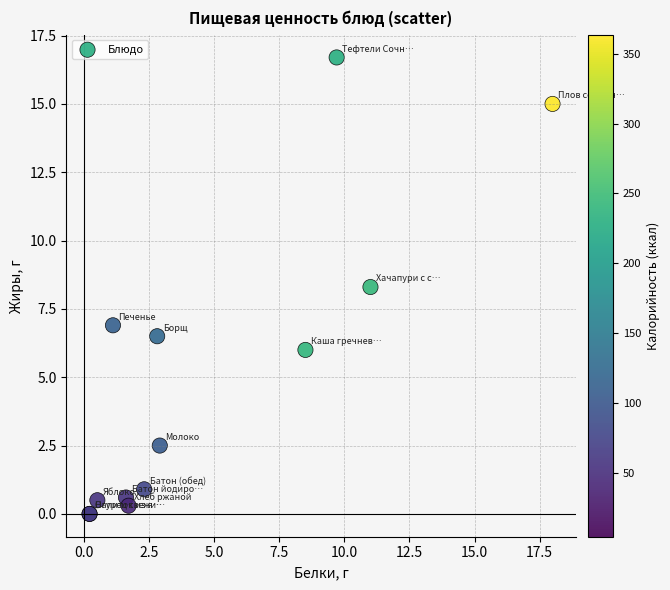

What Y value in the scatter plot is closest to 8?

8.3